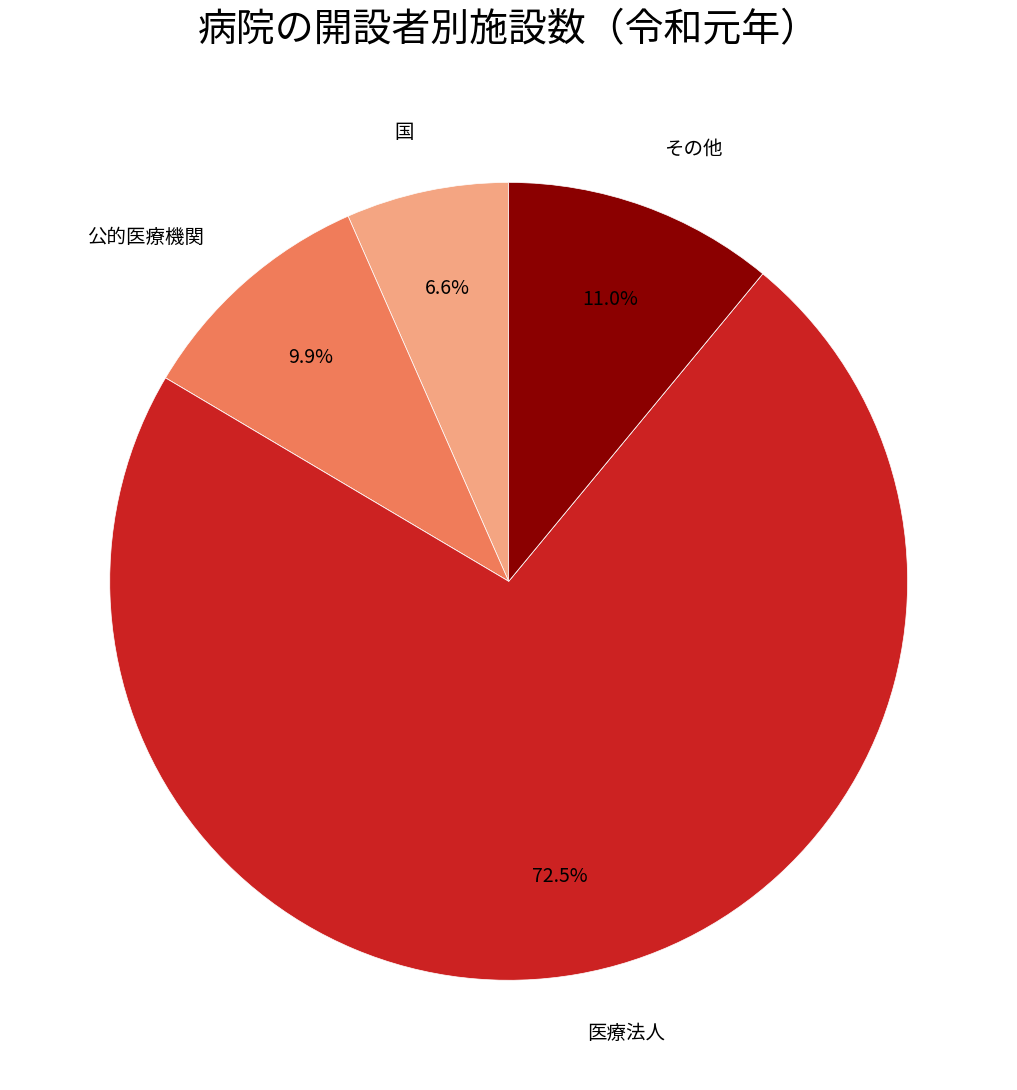

What is the majority slice?

医療法人